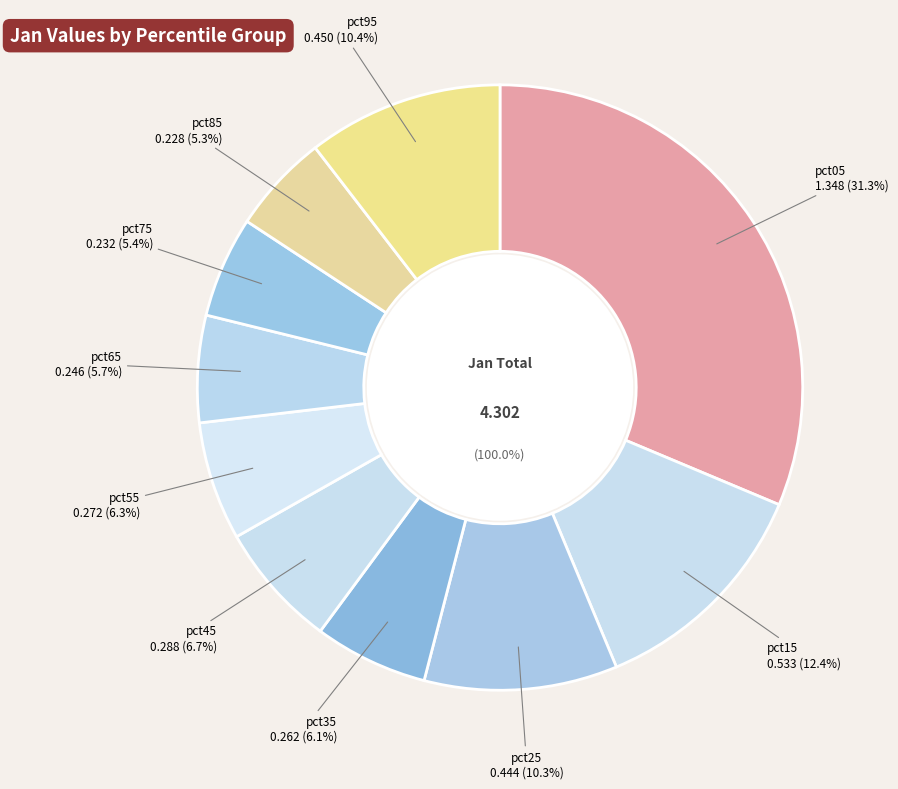

Which category has the biggest portion of the pie?

pct05